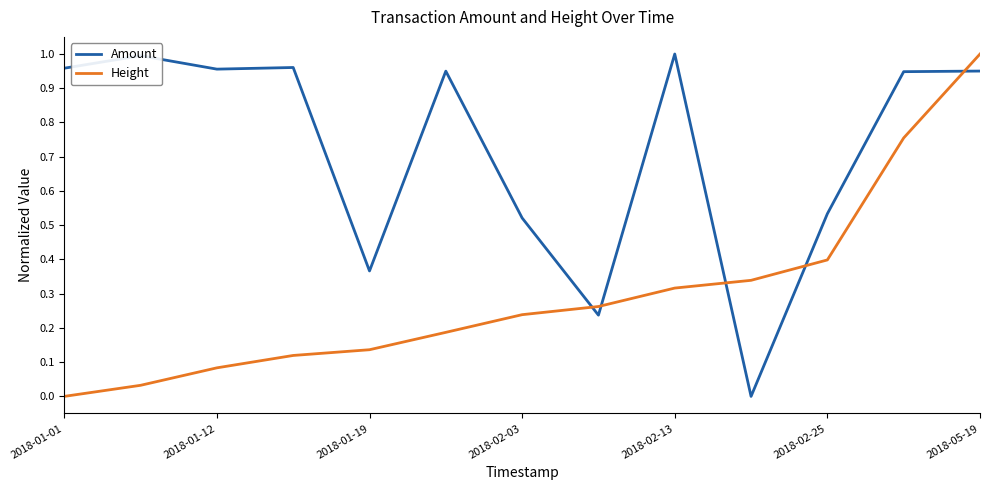

Which series ends up on top after the final intersection of Height and Amount?

Height